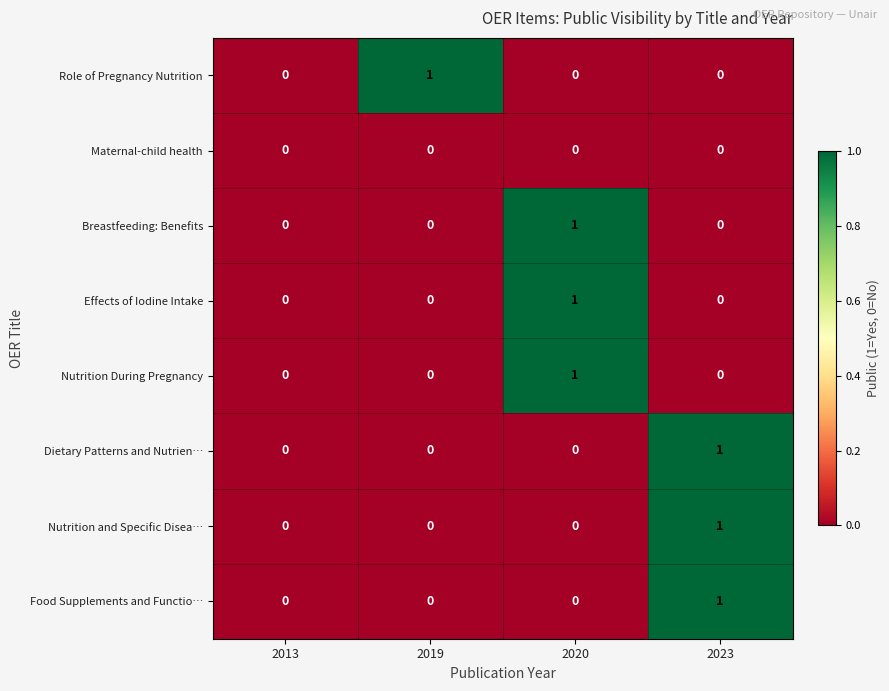

Count the Nutrition and Specific Disea… values in the range 0 to 1.

4